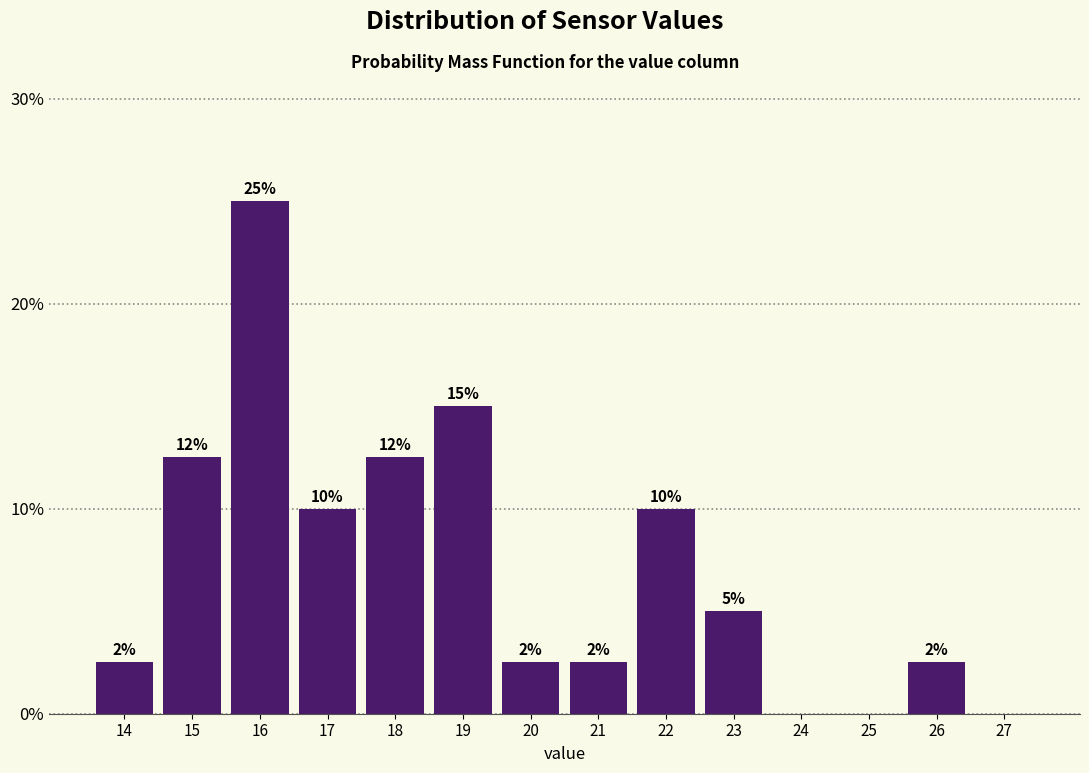

Are the bars horizontal?

No